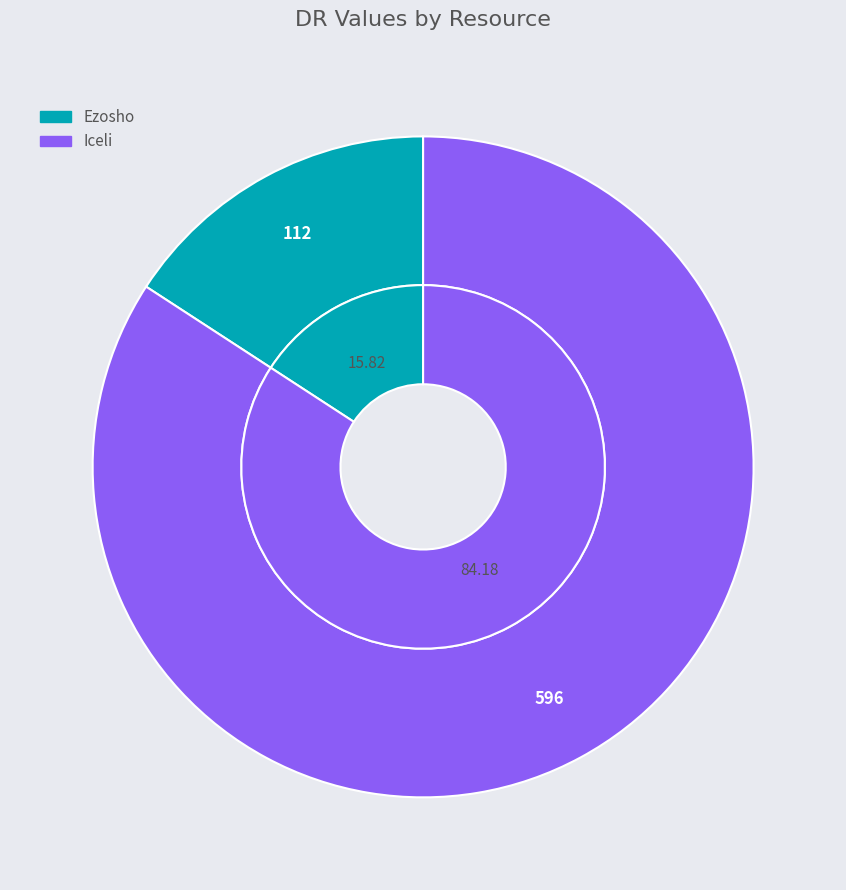

Which slice is the smallest?

Ezosho